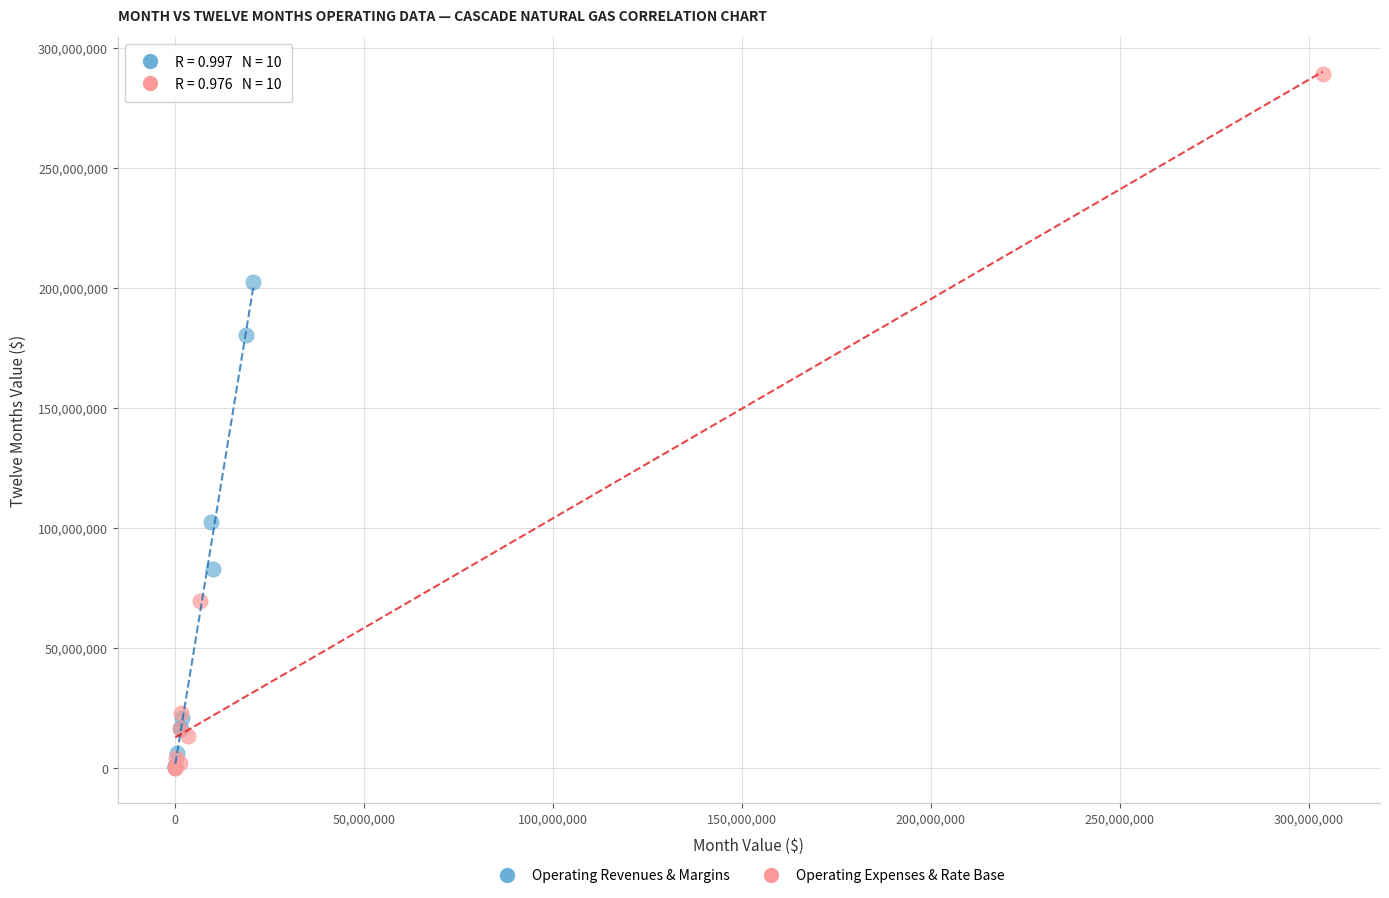

Which series reaches the maximum Y coordinate?

Operating Expenses & Rate Base